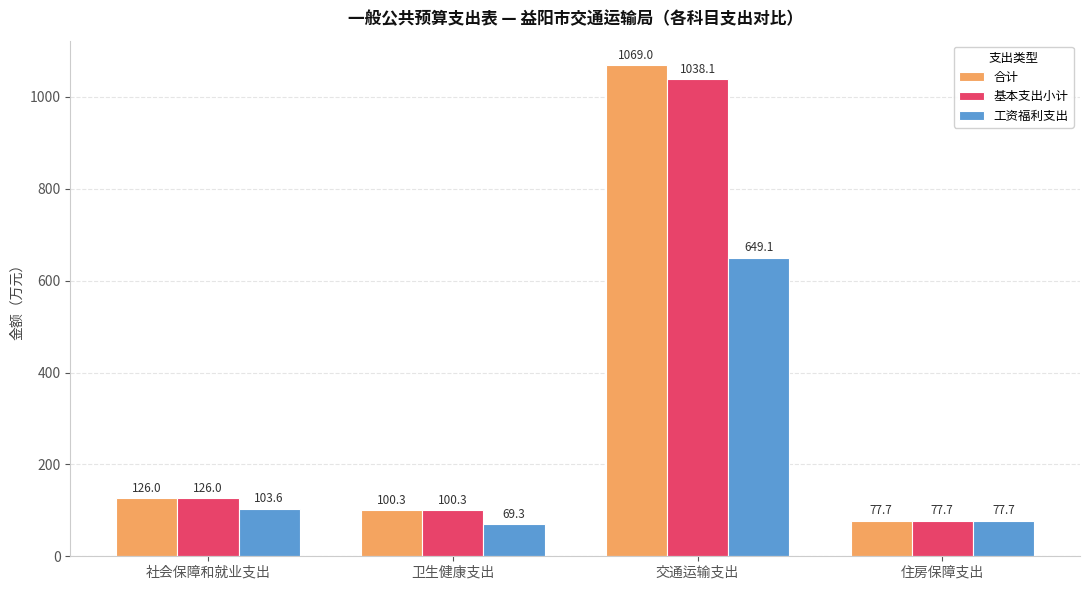

Which series has the largest range (max minus min)?

合计